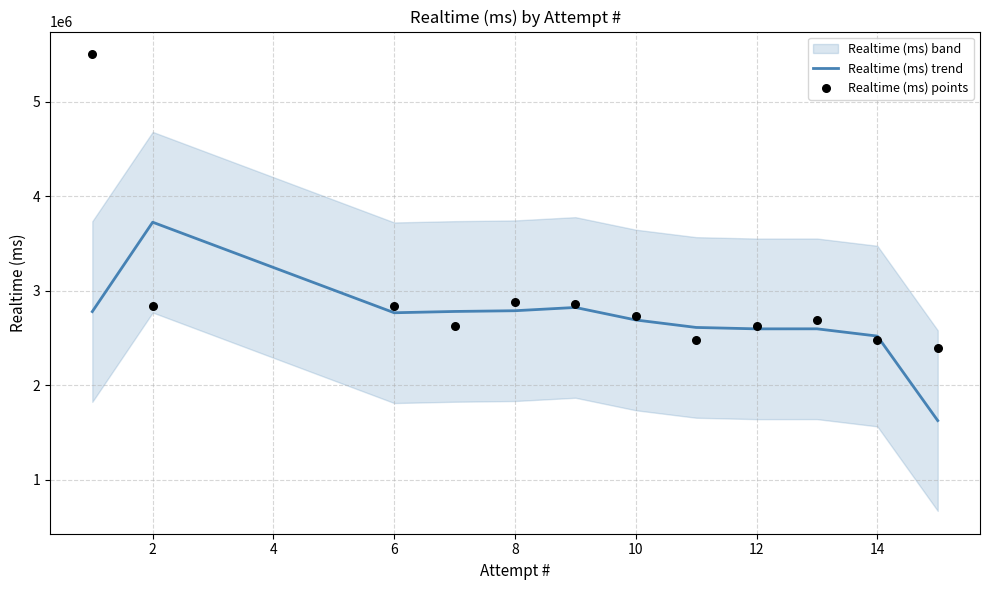

Which series has the widest spread of Y values?

Realtime (ms) points